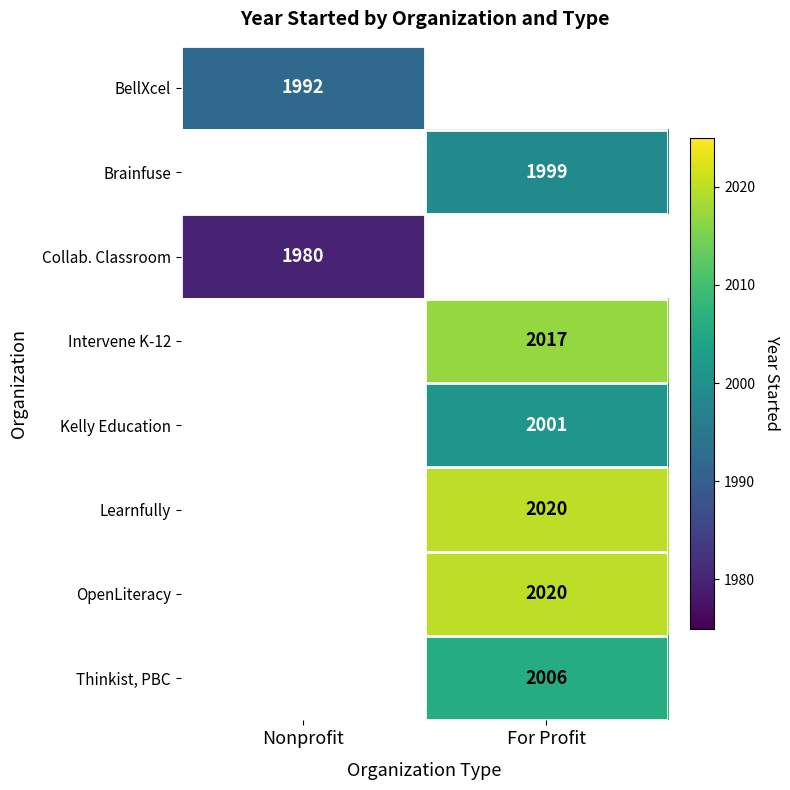

The value of Collab. Classroom at Nonprofit is 1197. True or false?

False